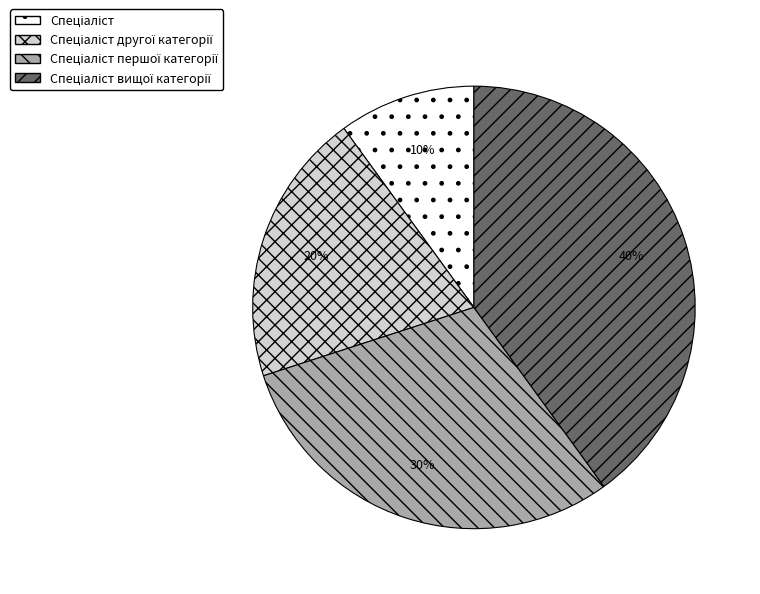

To the nearest percent, what is the difference between the largest and smallest slice percentages?

30%